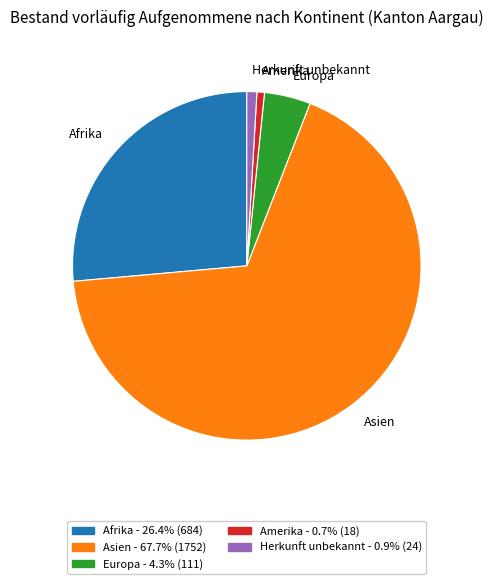

Which slice represents more than half of the pie?

Asien